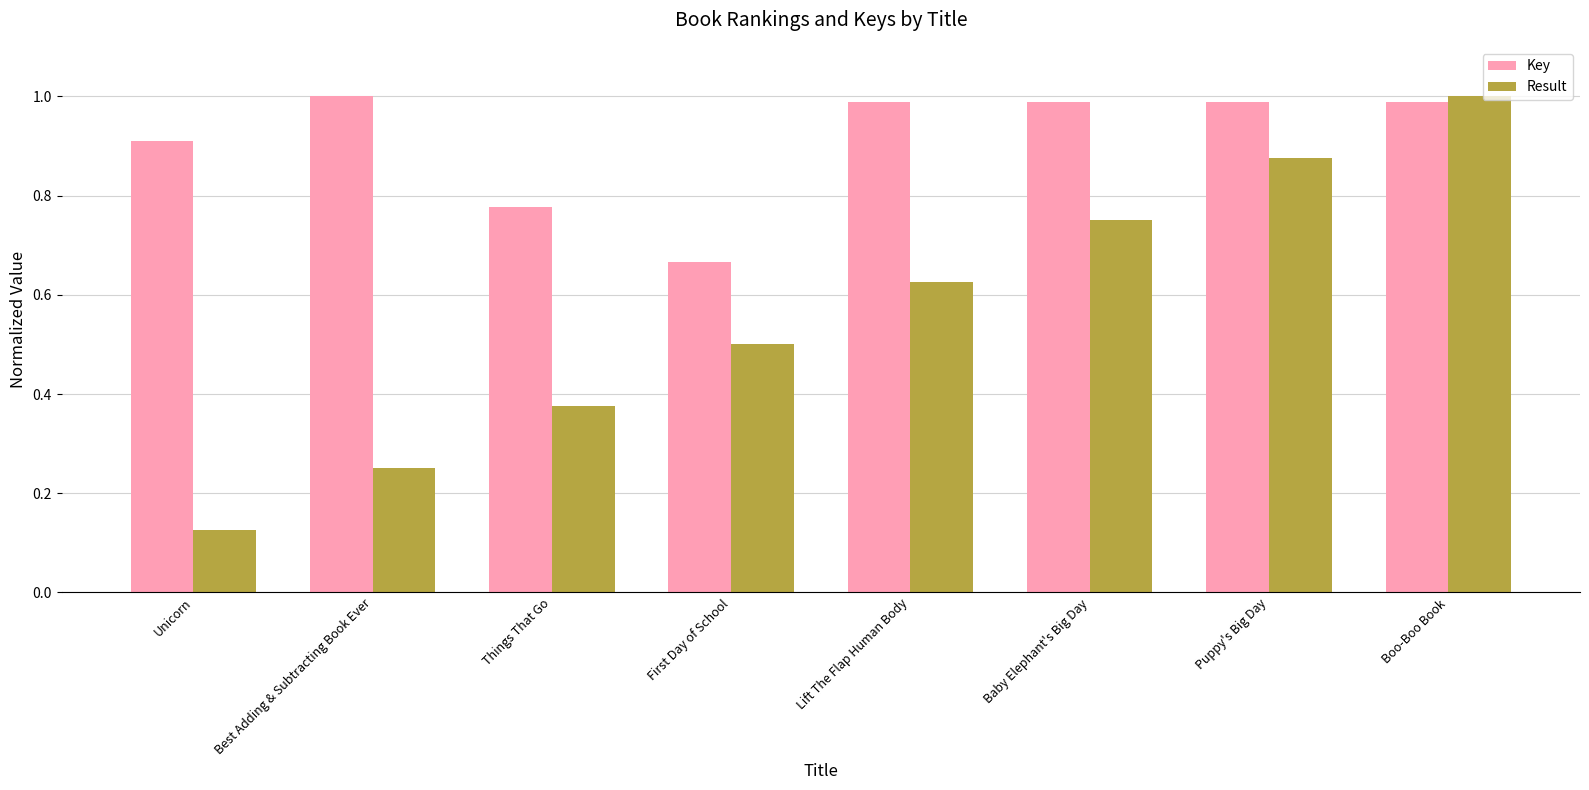

List the series in order of their overall mean, lowest first.

Result, Key